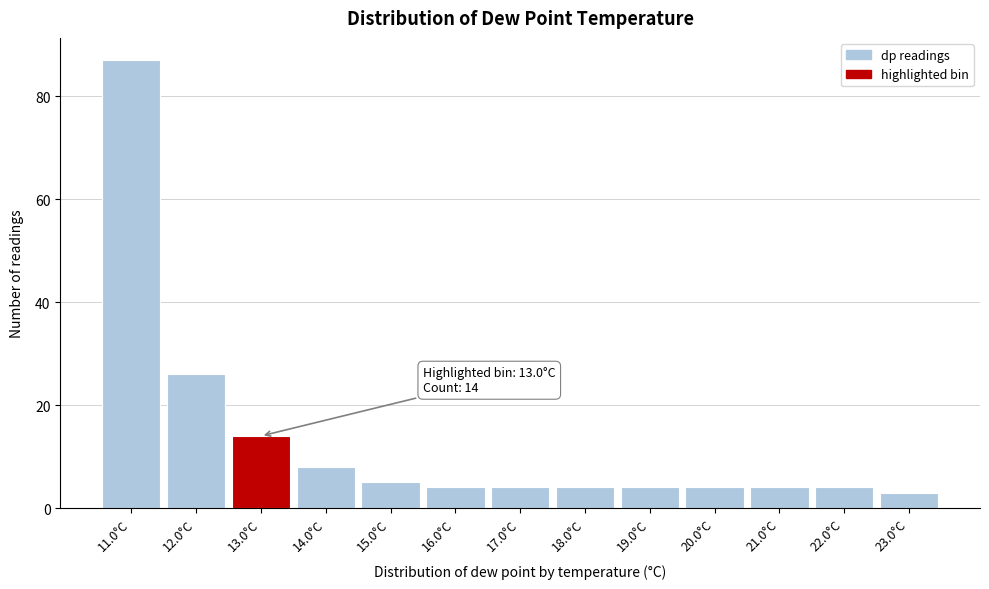

Which range on the x-axis has the tallest bar?

10.5 to 11.5